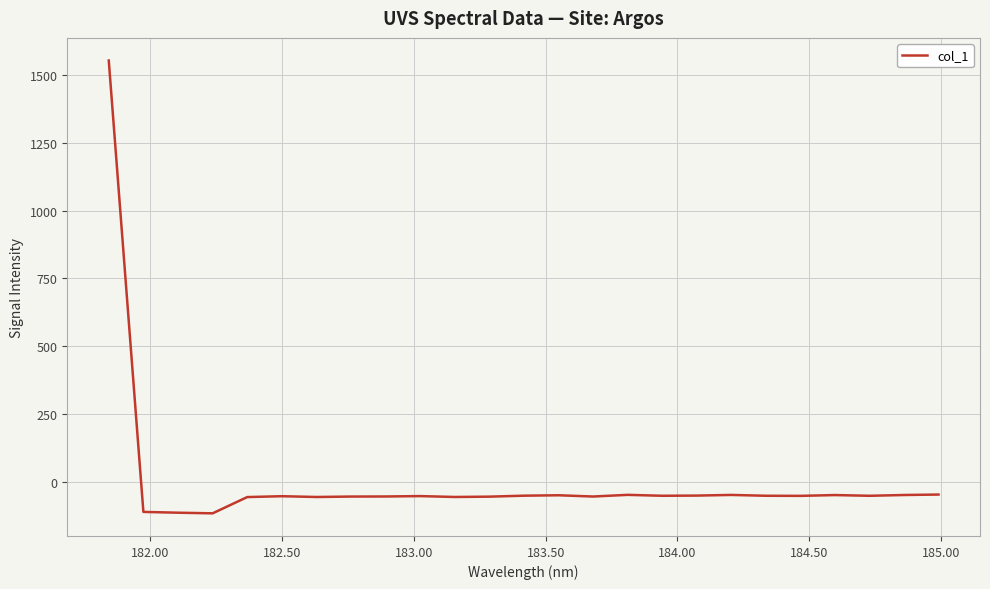

What is the minimum value shown in the chart?

-116.8